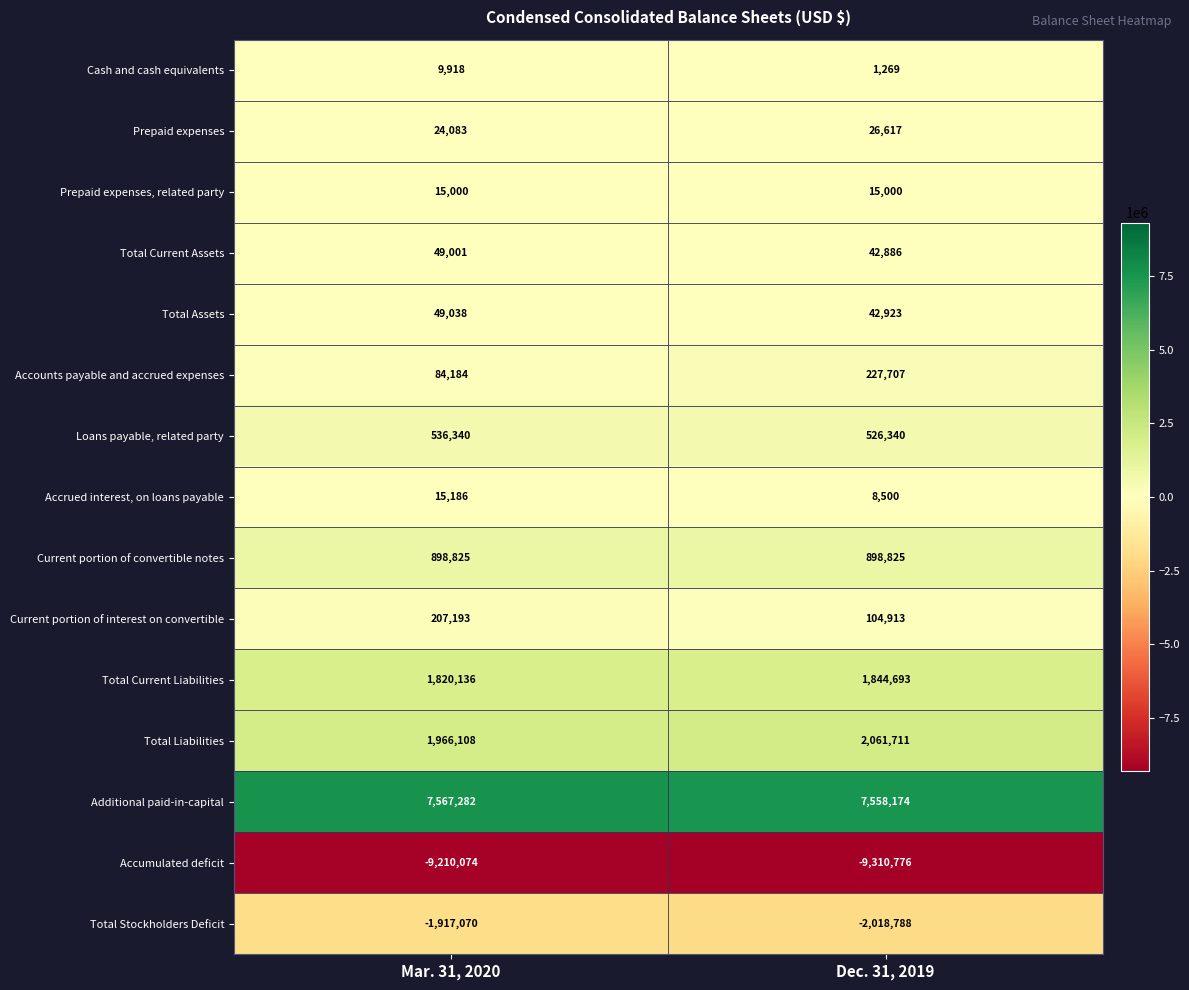

How many distinct data groups are displayed?

15